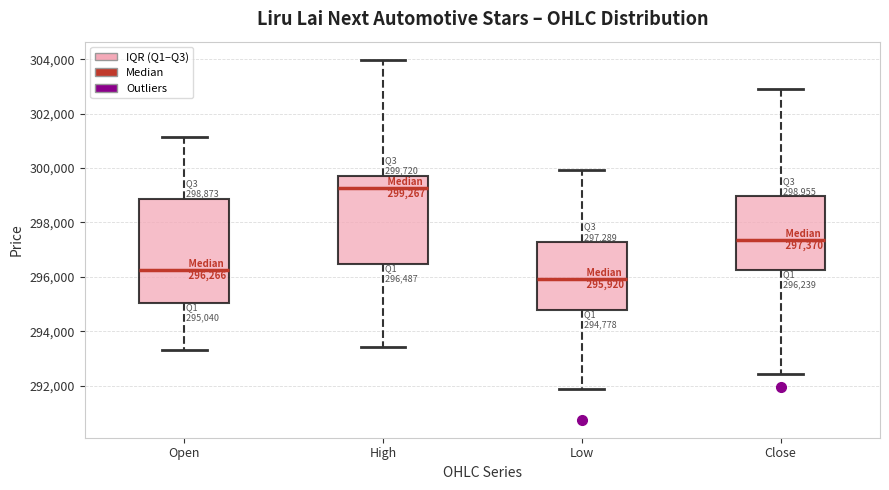

Which box's median line is the lowest?

Low